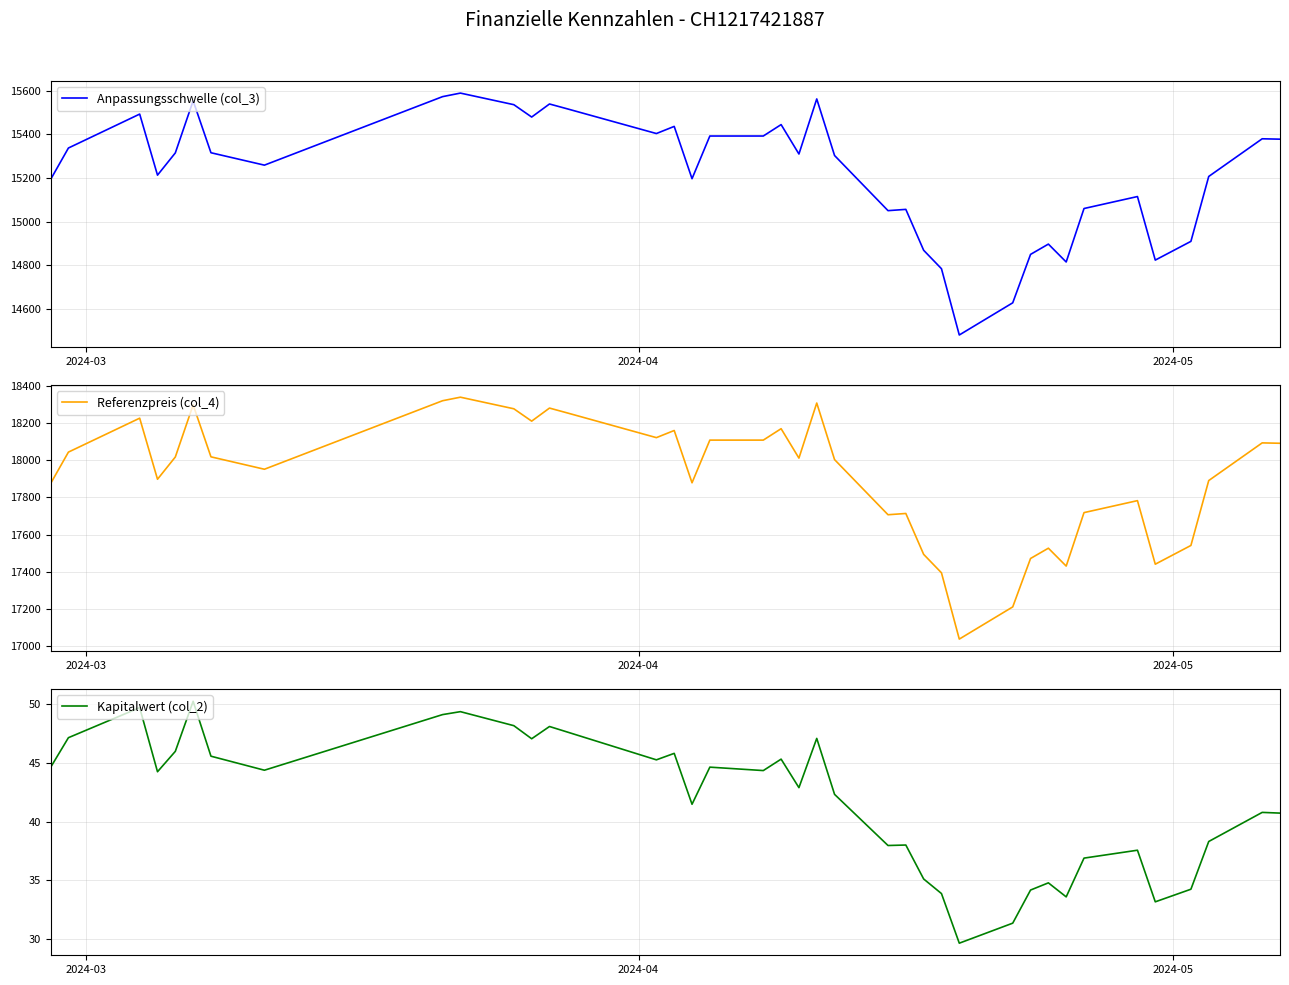

Which series has the largest total across all categories?

Referenzpreis (col_4)